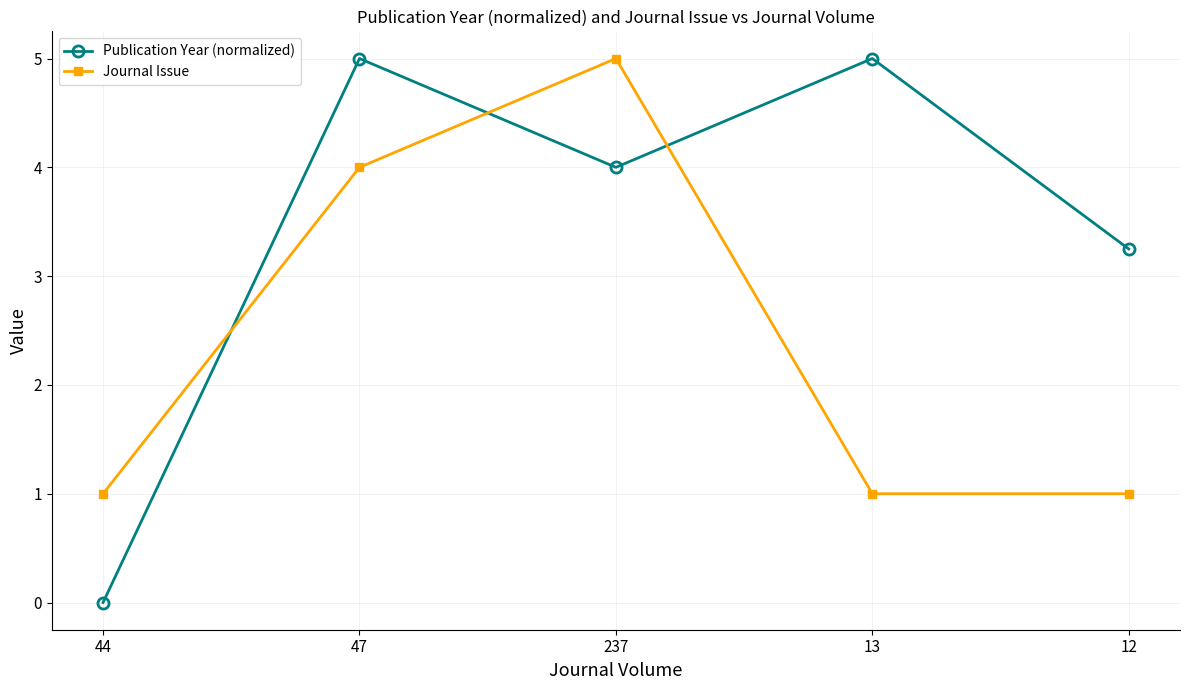

How many times do Journal Issue and Publication Year (normalized) cross each other?

3